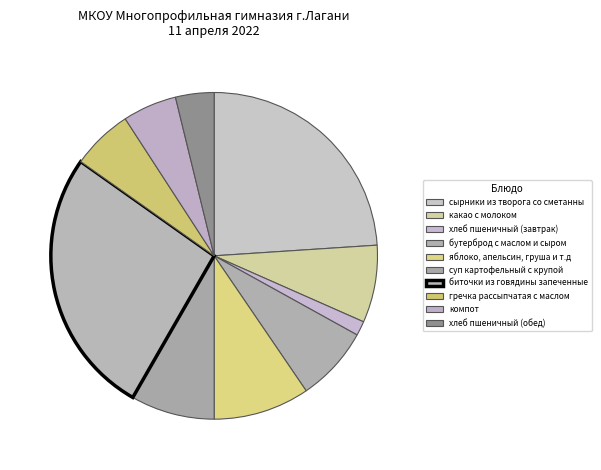

Is какао с молоком the majority of the pie?

No